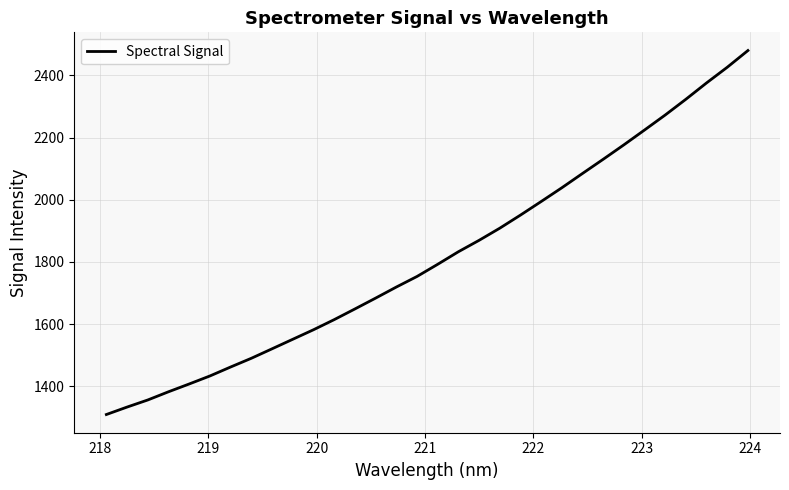

True or false: the data has more than 1 interior local peaks.

False